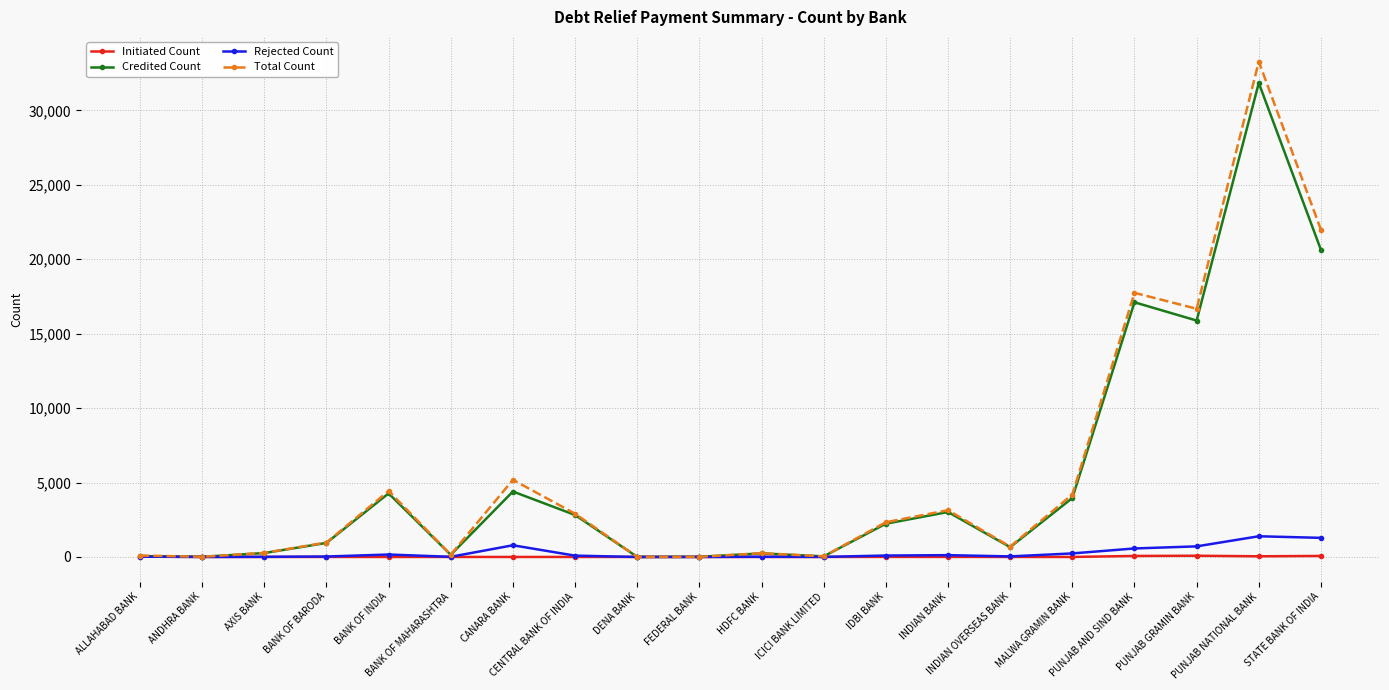

Which series has the widest spread of values?

Total Count